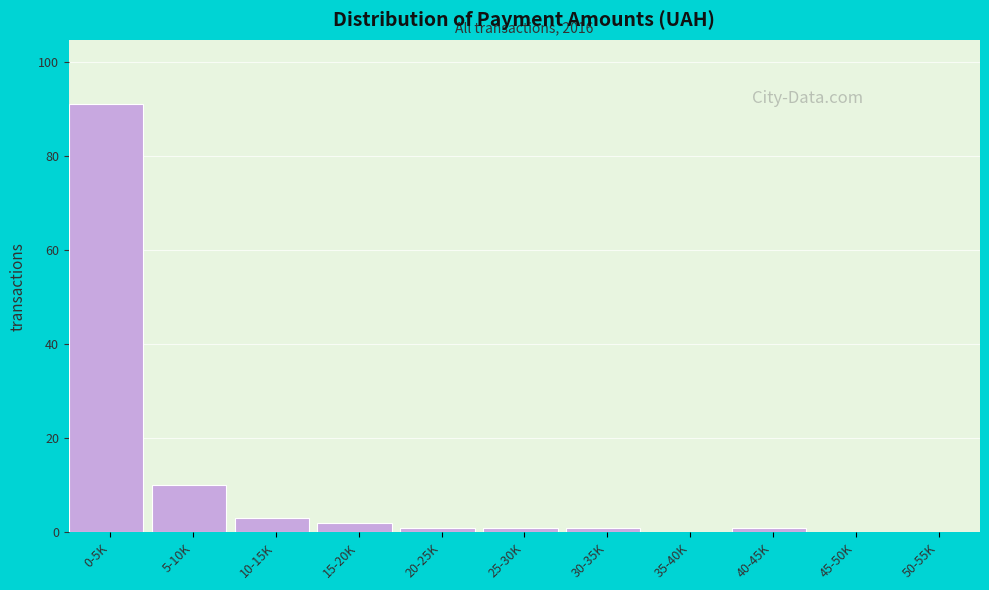

Reading left to right, what are all the values shown in this chart?

0-5K=91	5-10K=10	10-15K=3	15-20K=2	20-25K=1	25-30K=1	30-35K=1	35-40K=0	40-45K=1	45-50K=0	50-55K=0